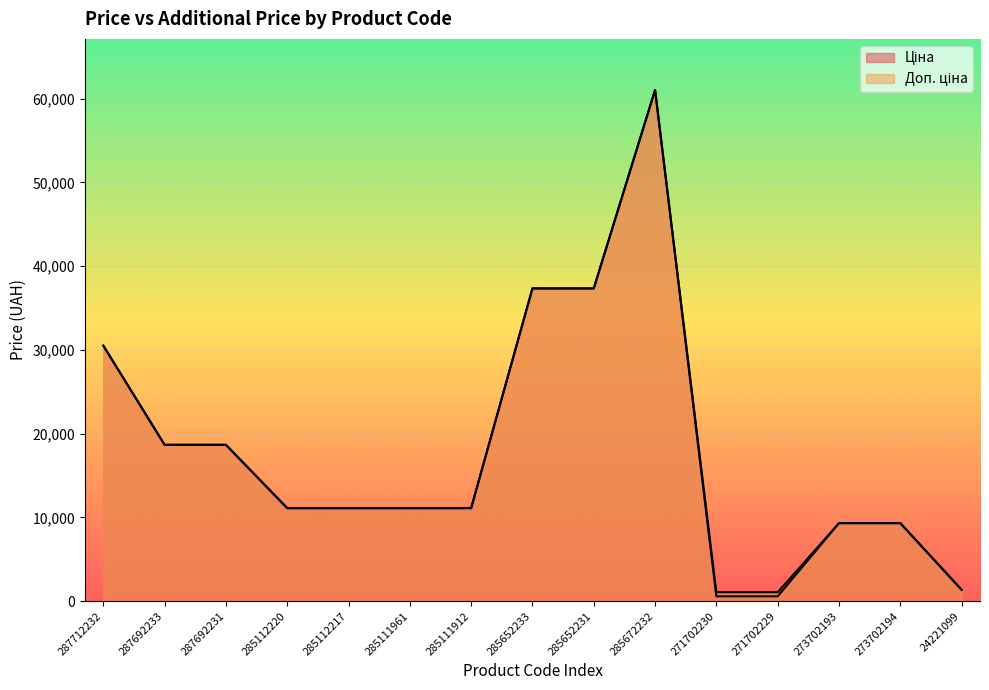

List the labels in order of Доп. ціна value, largest first.

285672232, 285652233, 285652231, 287712232, 287692233, 287692231, 285112220, 285112217, 285111961, 285111912, 273702193, 273702194, 24221099, 271702230, 271702229